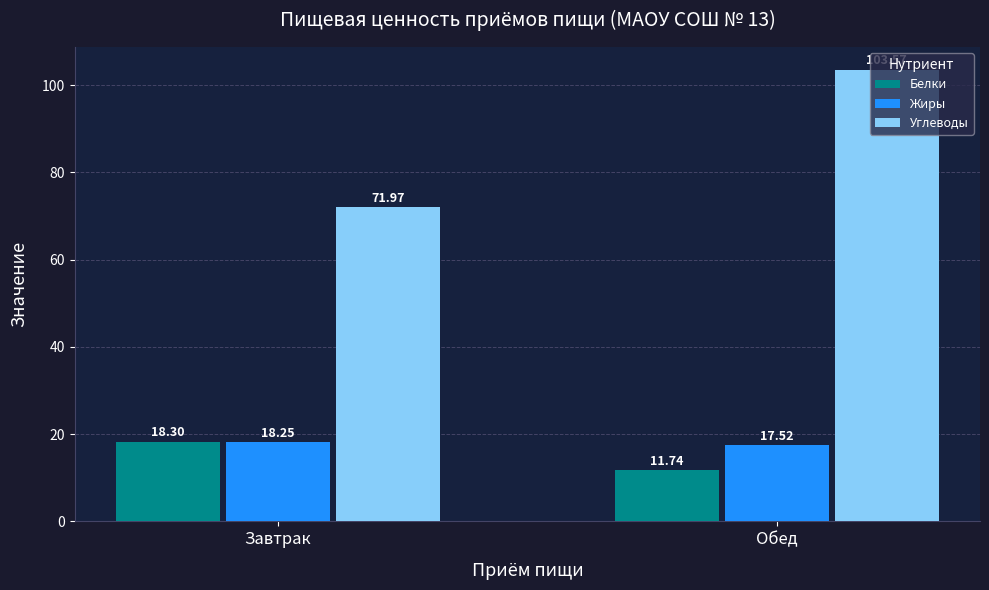

What is the difference between the Белки values at Обед and Завтрак?

6.6